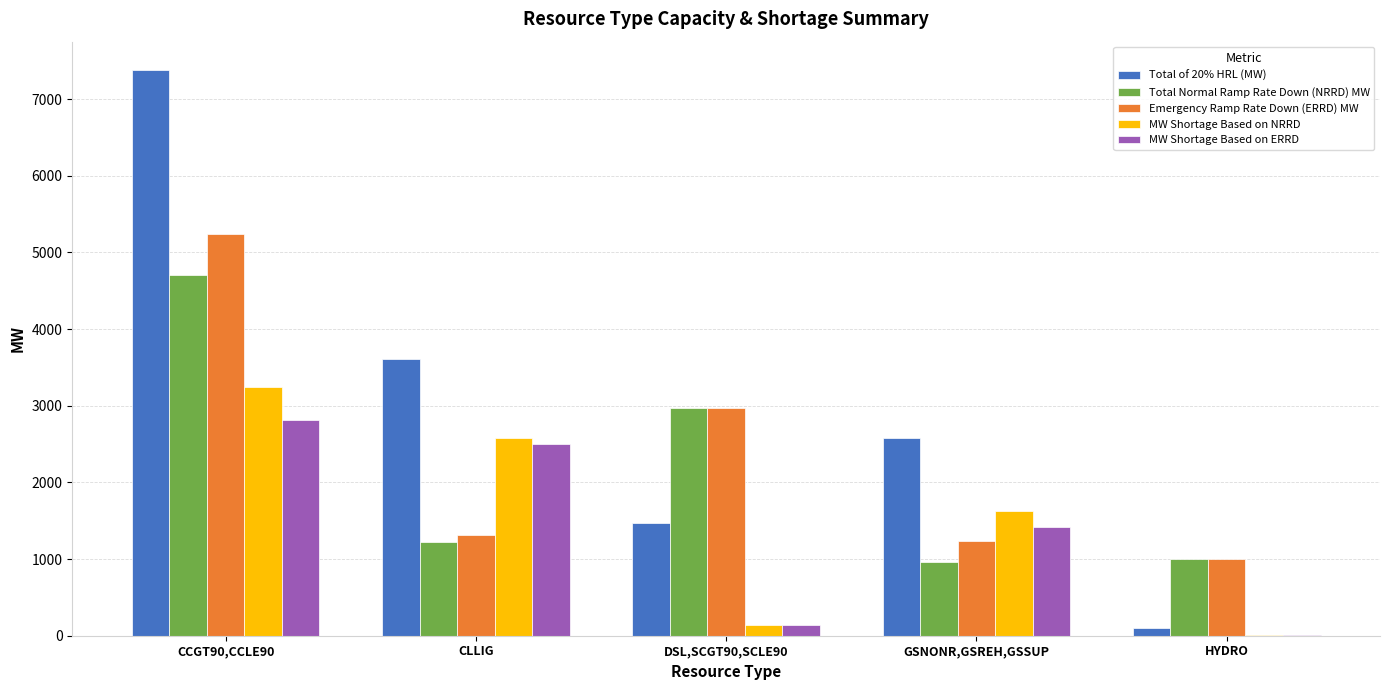

What value does the Total Normal Ramp Rate Down (NRRD) MW series have at GSNONR,GSREH,GSSUP?

963.0